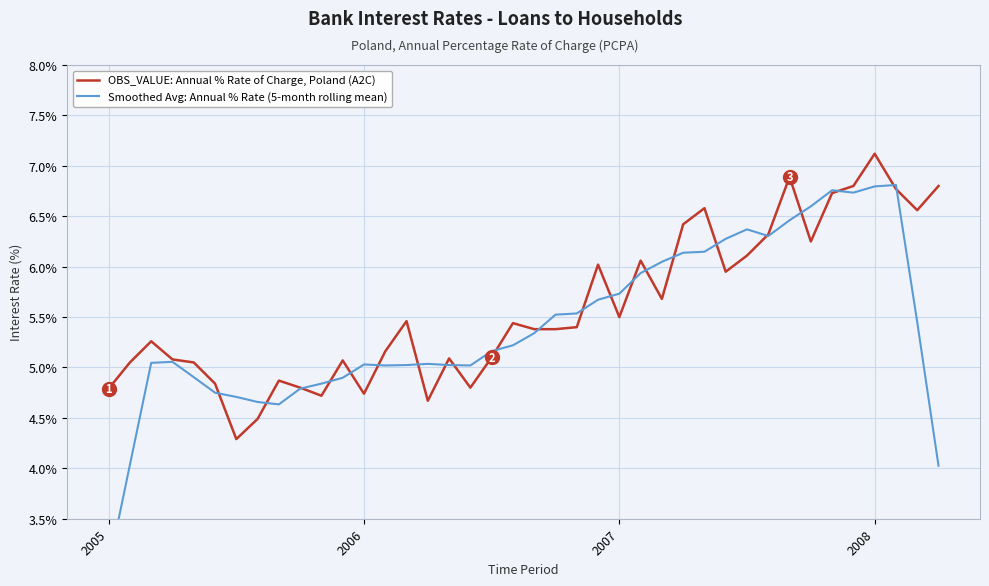

At which label is Smoothed Avg: Annual % Rate (5-month rolling mean) closest to 4?

39